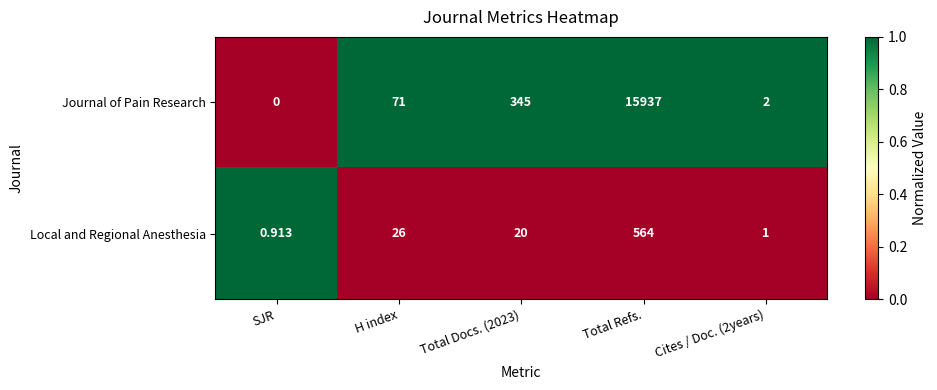

What is the difference between the highest and lowest values at Total Docs. (2023)?

325.0